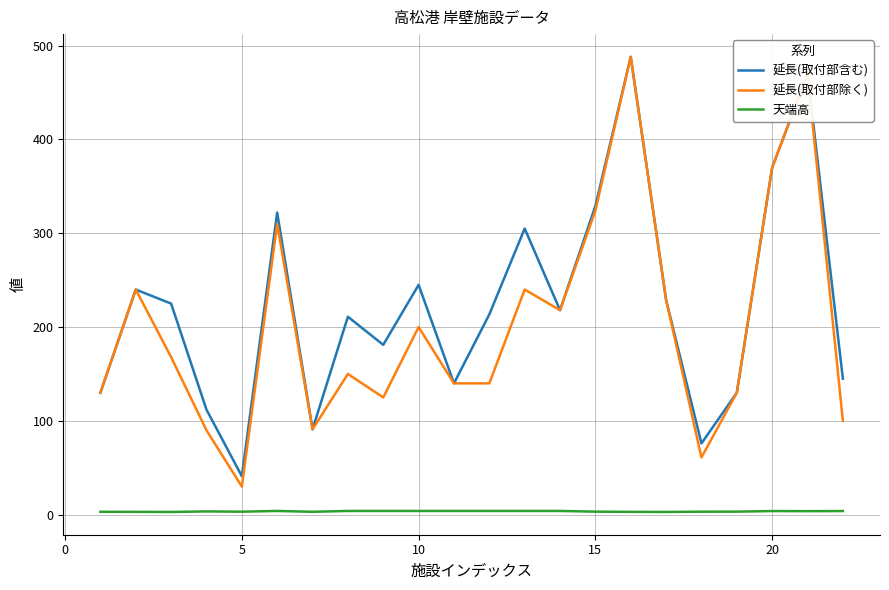

True or false: 延長(取付部除く) and 天端高 cross at least once.

False